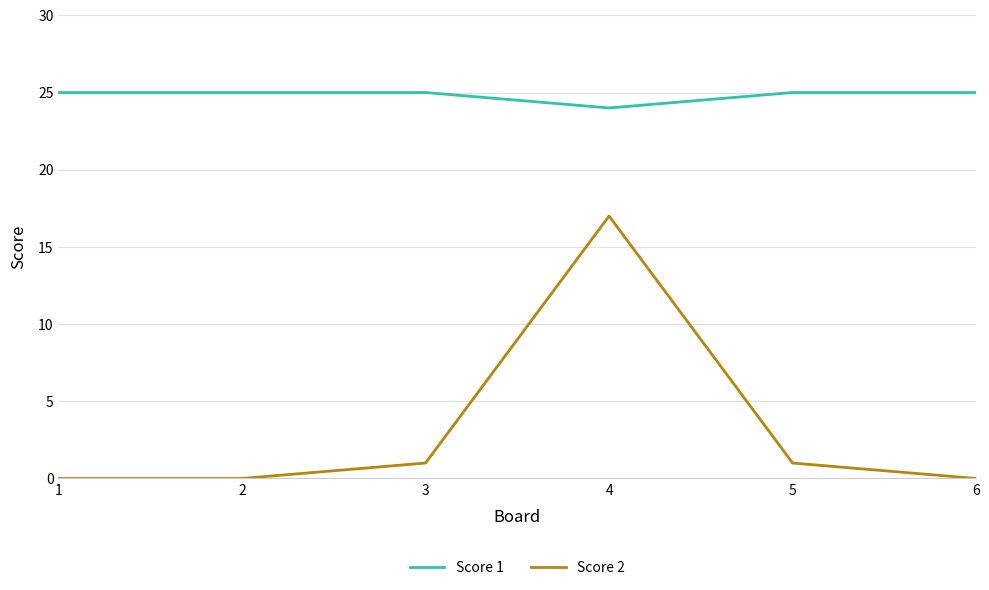

Is the value of Score 2 at 4 greater than the value of Score 1 at 4?

No